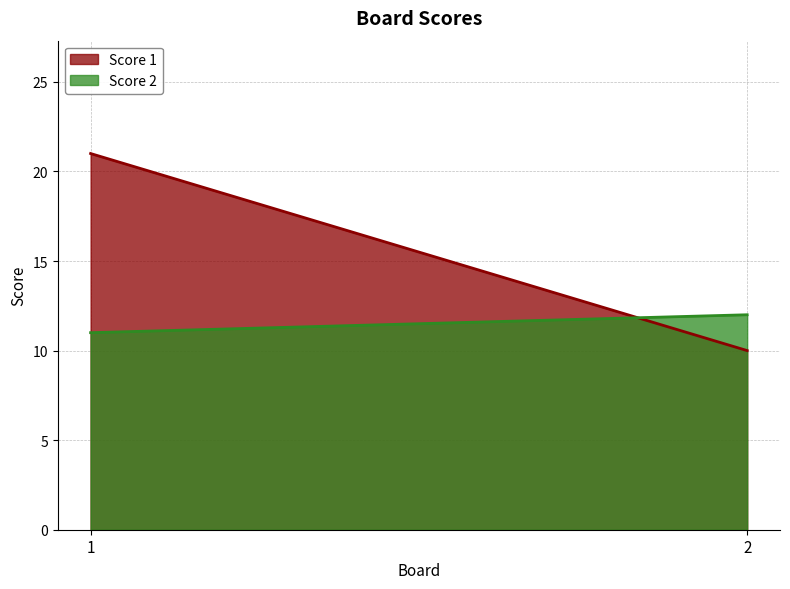

What is the average value of the Score 1 series?

16